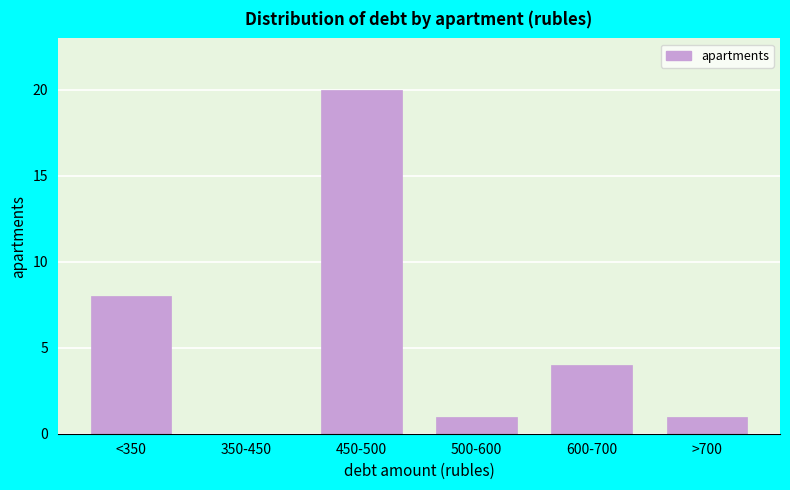

Reading right to left, transcribe all the data shown in this chart.

>700=1	600-700=4	500-600=1	450-500=20	350-450=0	<350=8